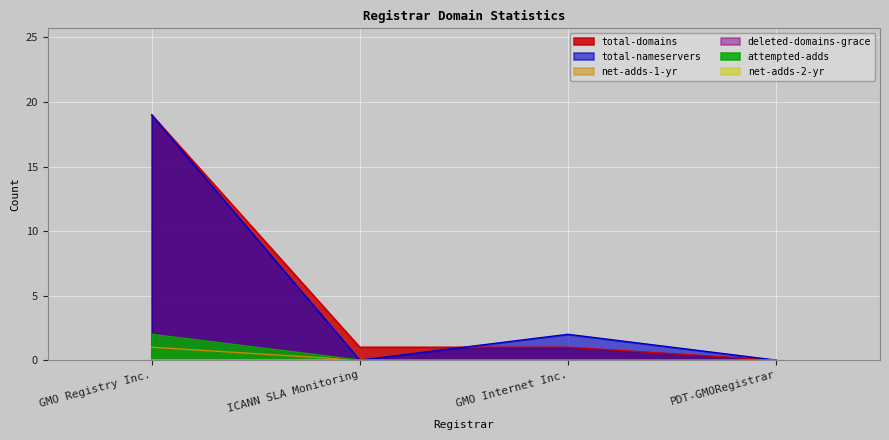

Read the attempted-adds value at GMO Registry Inc..

2